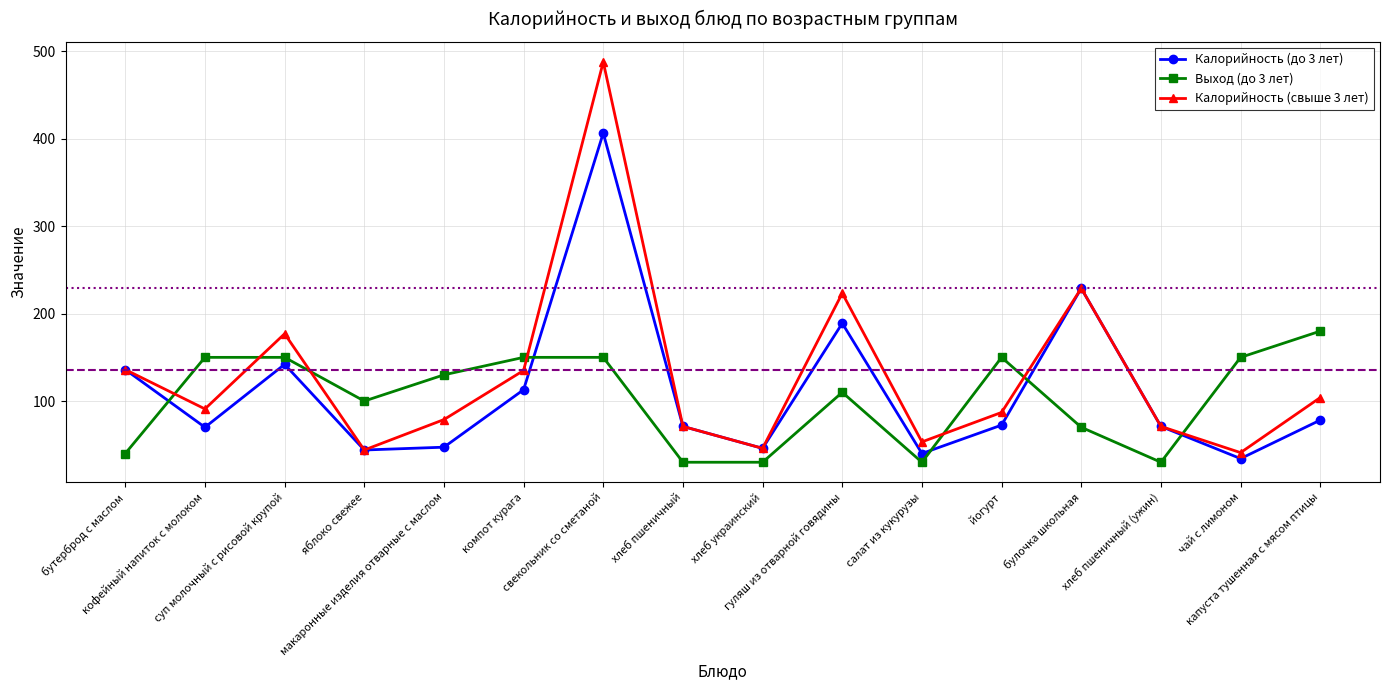

What is the maximum value shown in the chart?

488.0